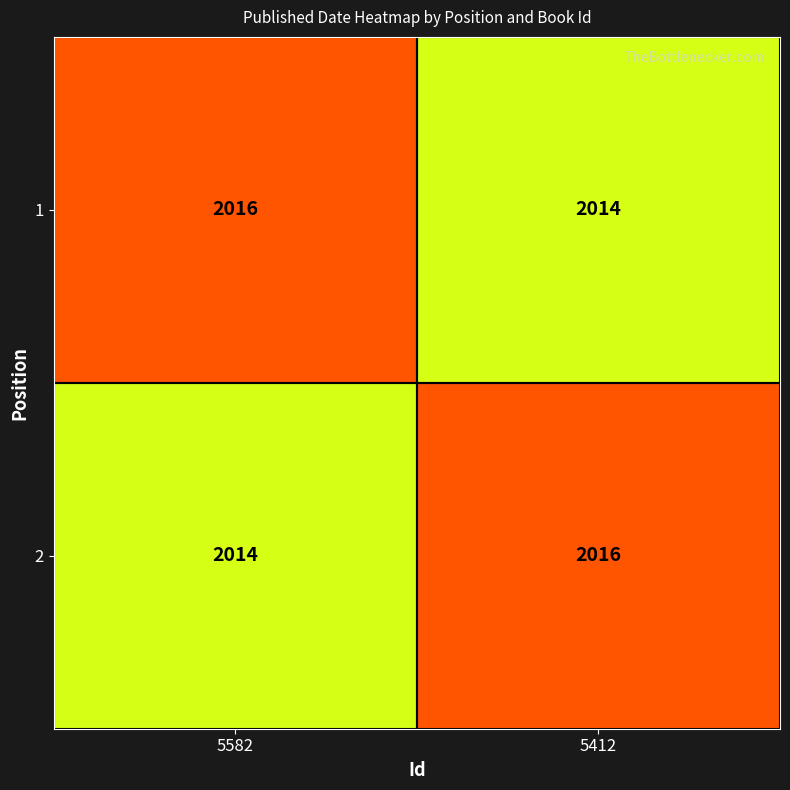

Reading left to right, what are all the values shown in this chart?

1: 2016	2014
2: 2014	2016